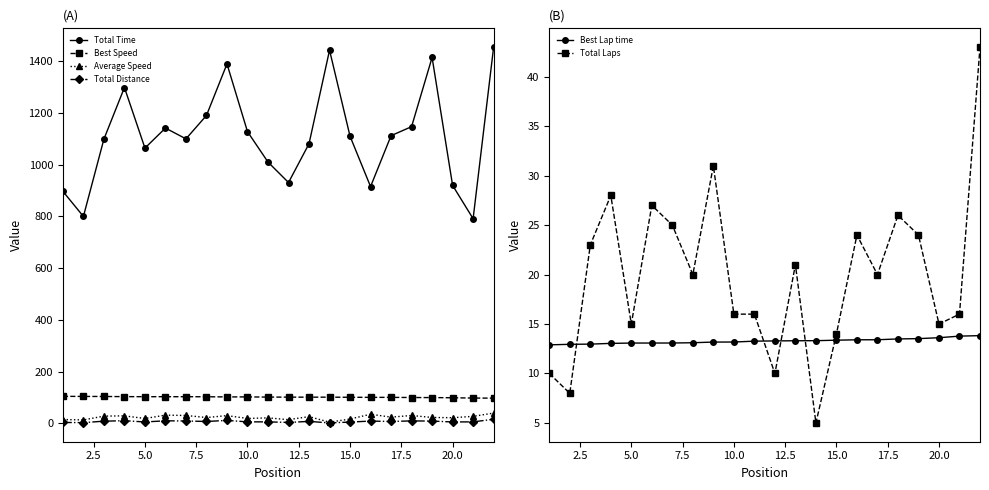

What is the highest value of the Best Speed series?

104.7